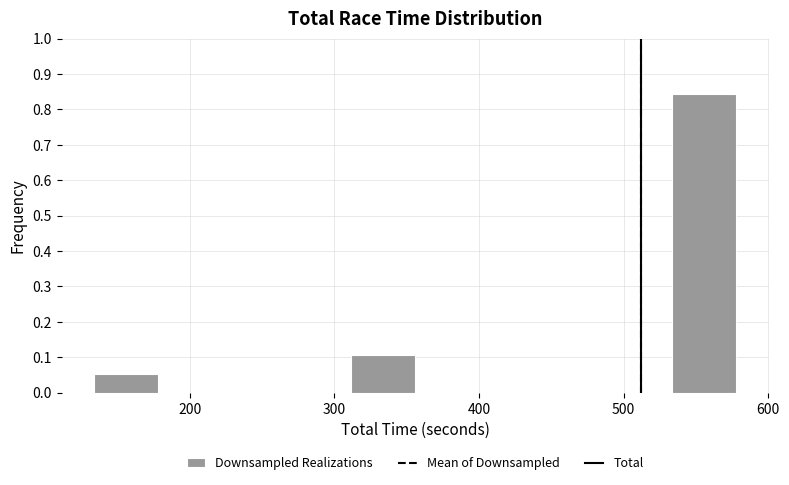

Reading left to right, transcribe this chart: for each bar, give the range it covers on the x-axis and its height. Neither the bar edges nor the heights are printed on the chart, so give them approximately, as read against the axes.

130 to 180: 0.05
180 to 220: 0
220 to 270: 0
270 to 310: 0
310 to 360: 0.11
360 to 400: 0
400 to 440: 0
440 to 490: 0
490 to 530: 0
530 to 580: 0.84